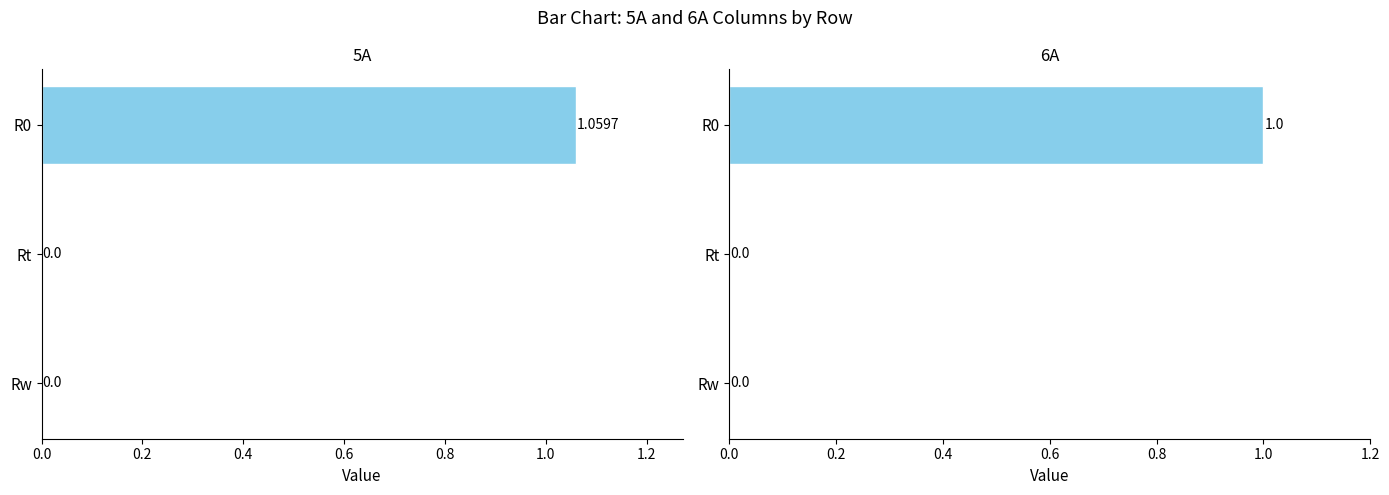

What is the value of the 6A bar at the 1st from the left?

1.0